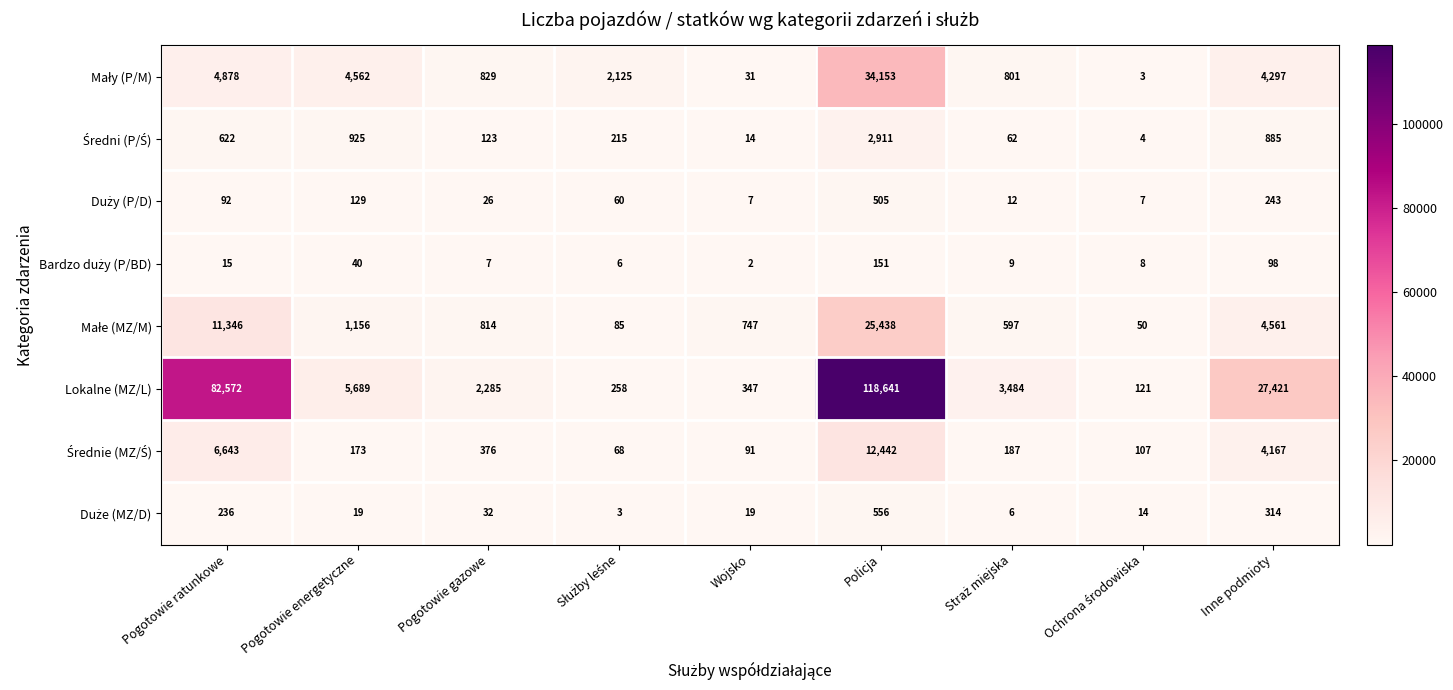

What is the greatest value displayed?

118641